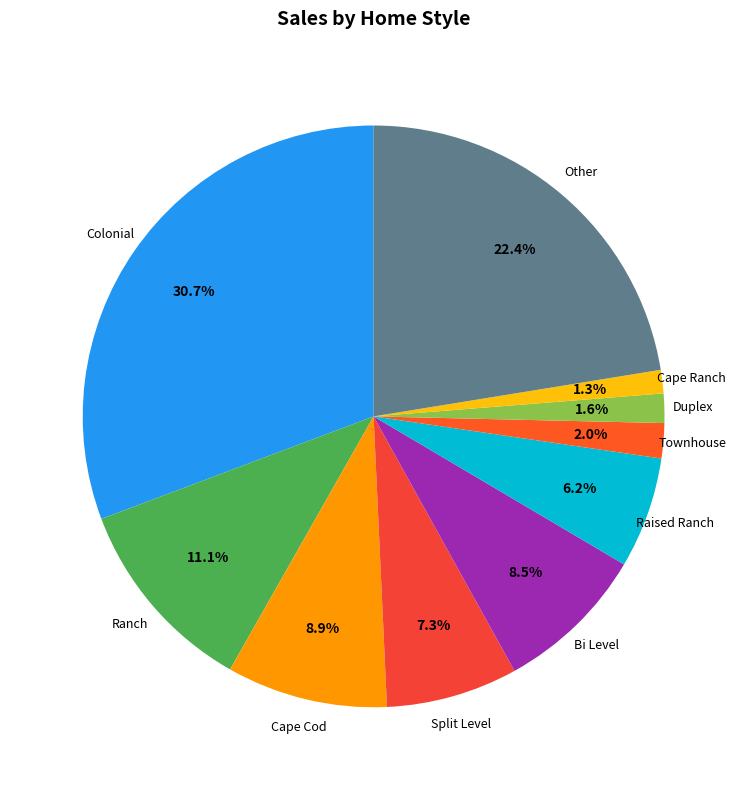

Which category has the biggest portion of the pie?

Colonial